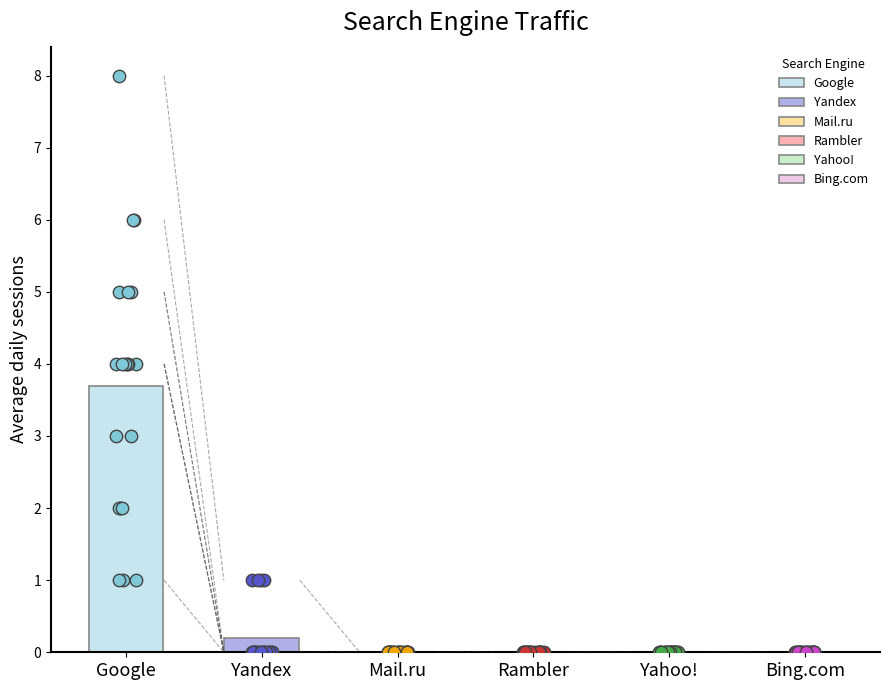

What are all the series names shown in the legend?

Google, Yandex, Mail.ru, Rambler, Yahoo!, Bing.com